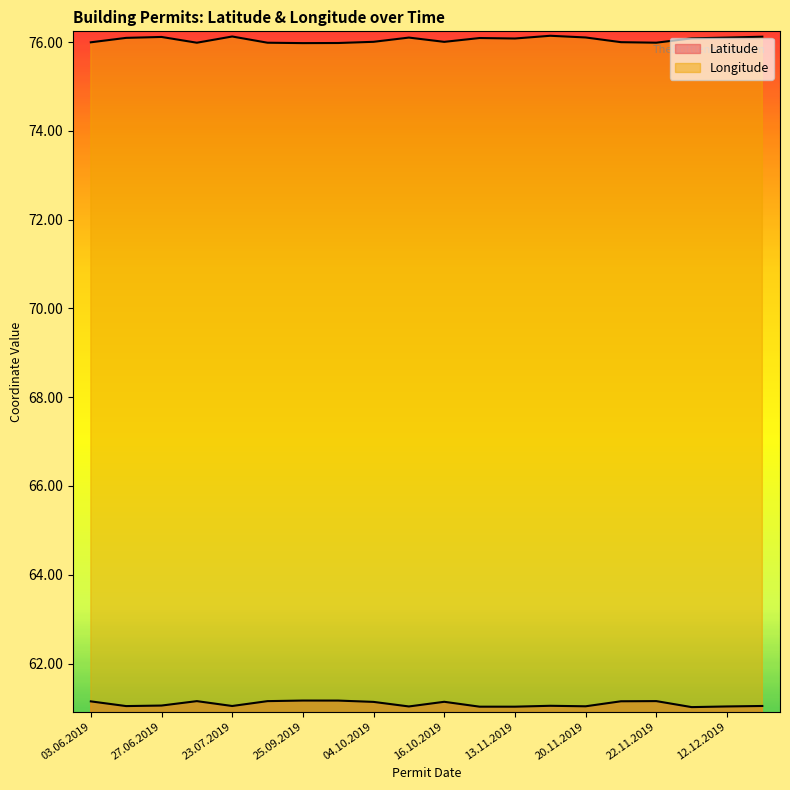

What are all the series names shown in the legend?

Latitude, Longitude